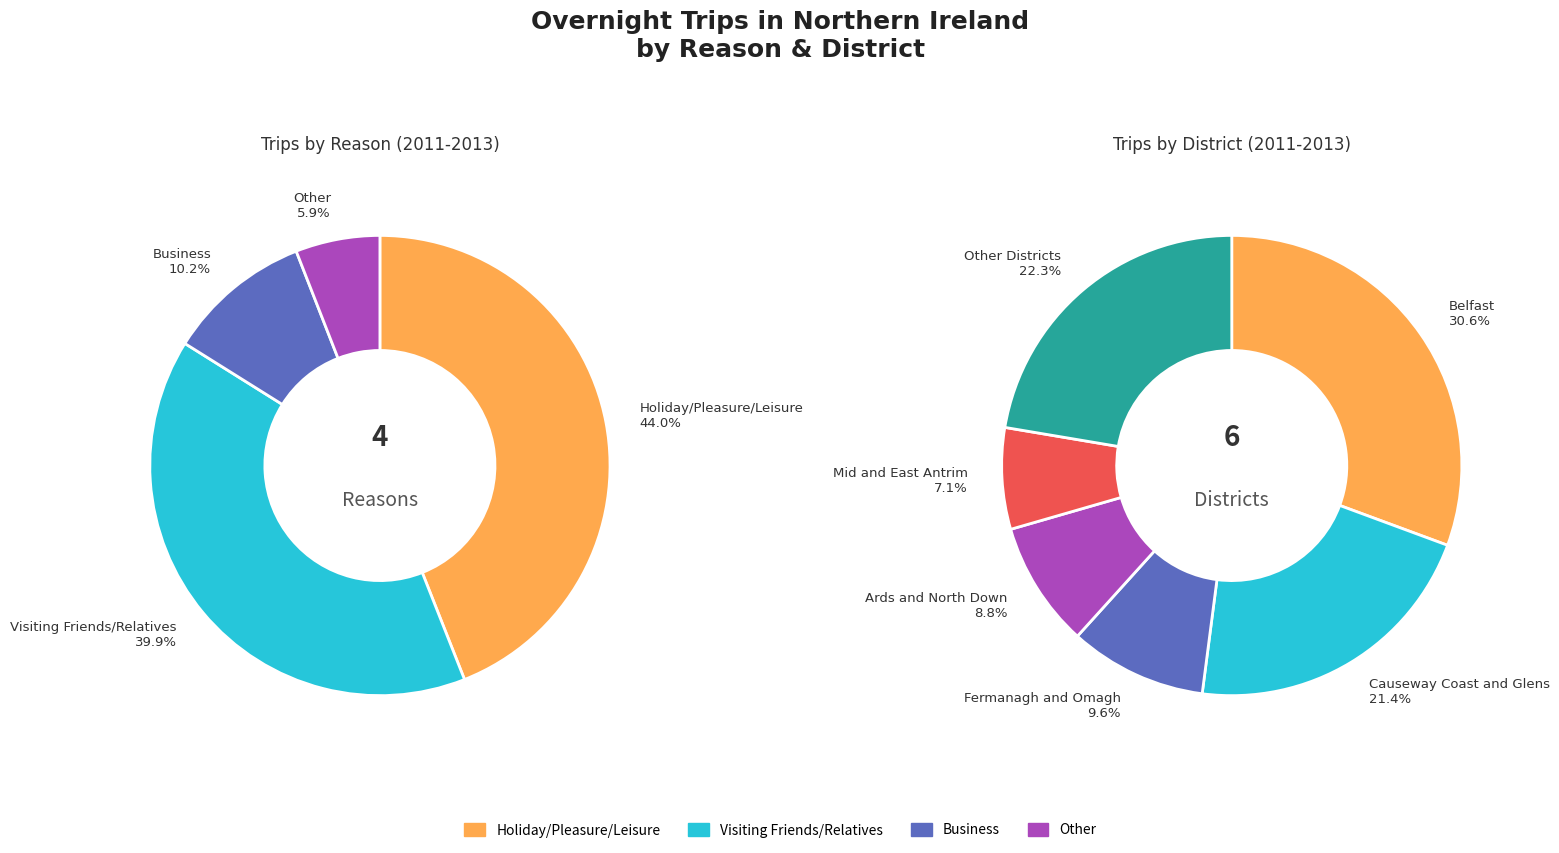

The Lisburn and Castlereagh slice represents 11% of the pie. True or false?

False